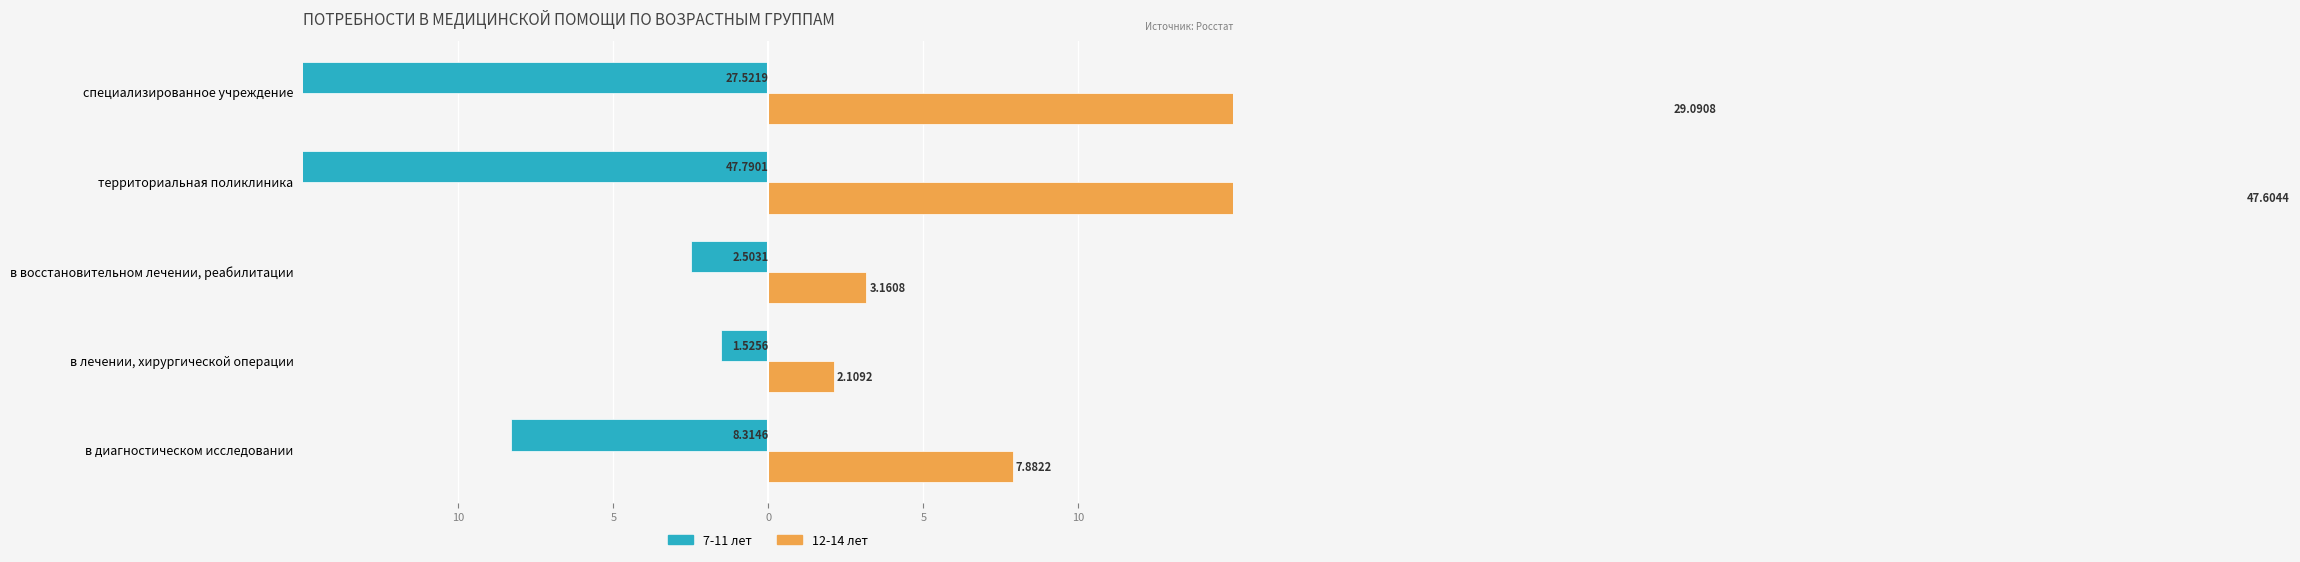

Which series changed the most between 10 and 10?

12-14 лет